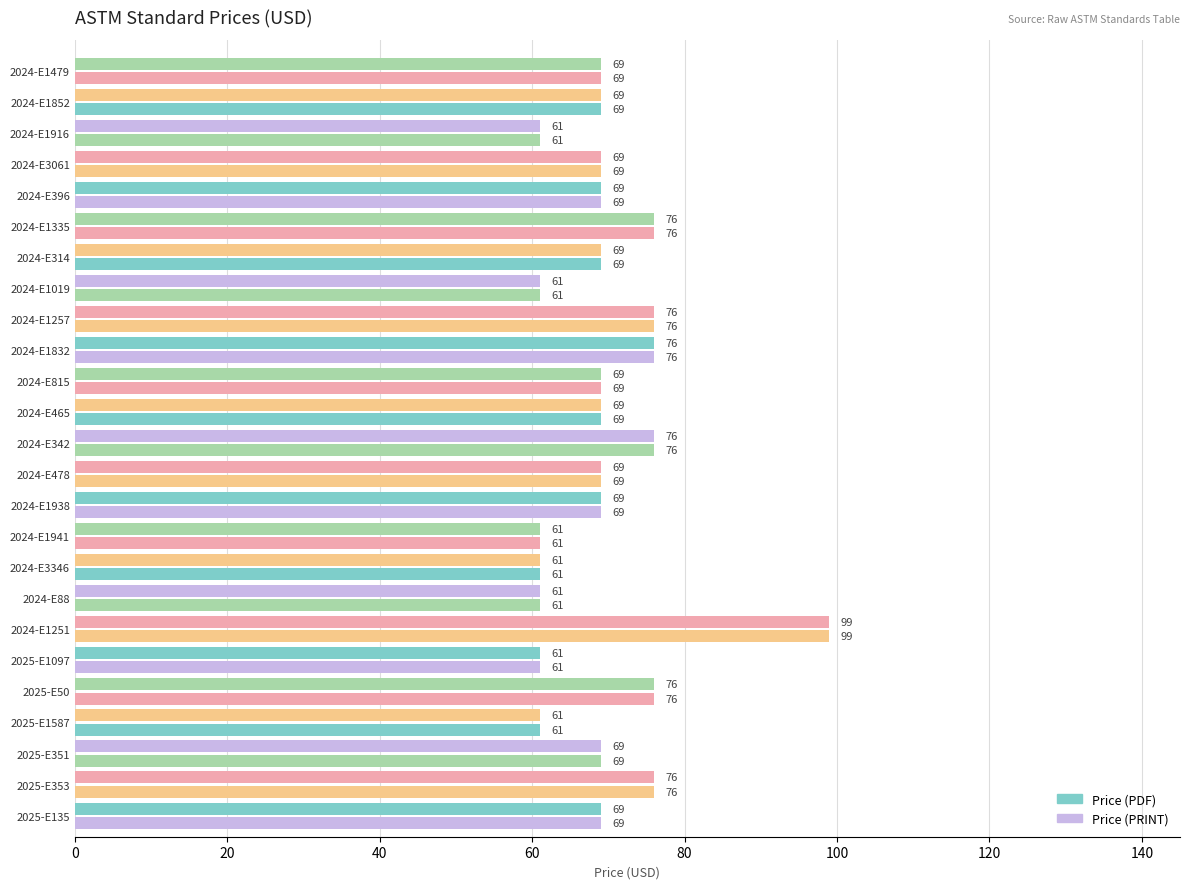

Count the number of categories in the chart.

25